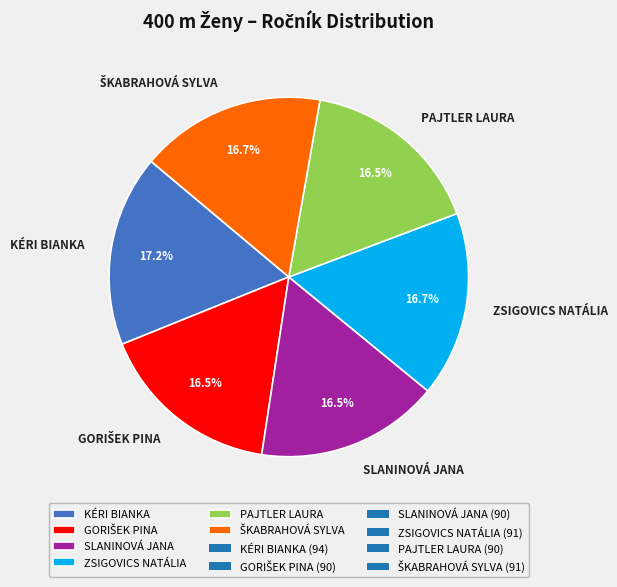

Which slice is the largest?

KÉRI BIANKA